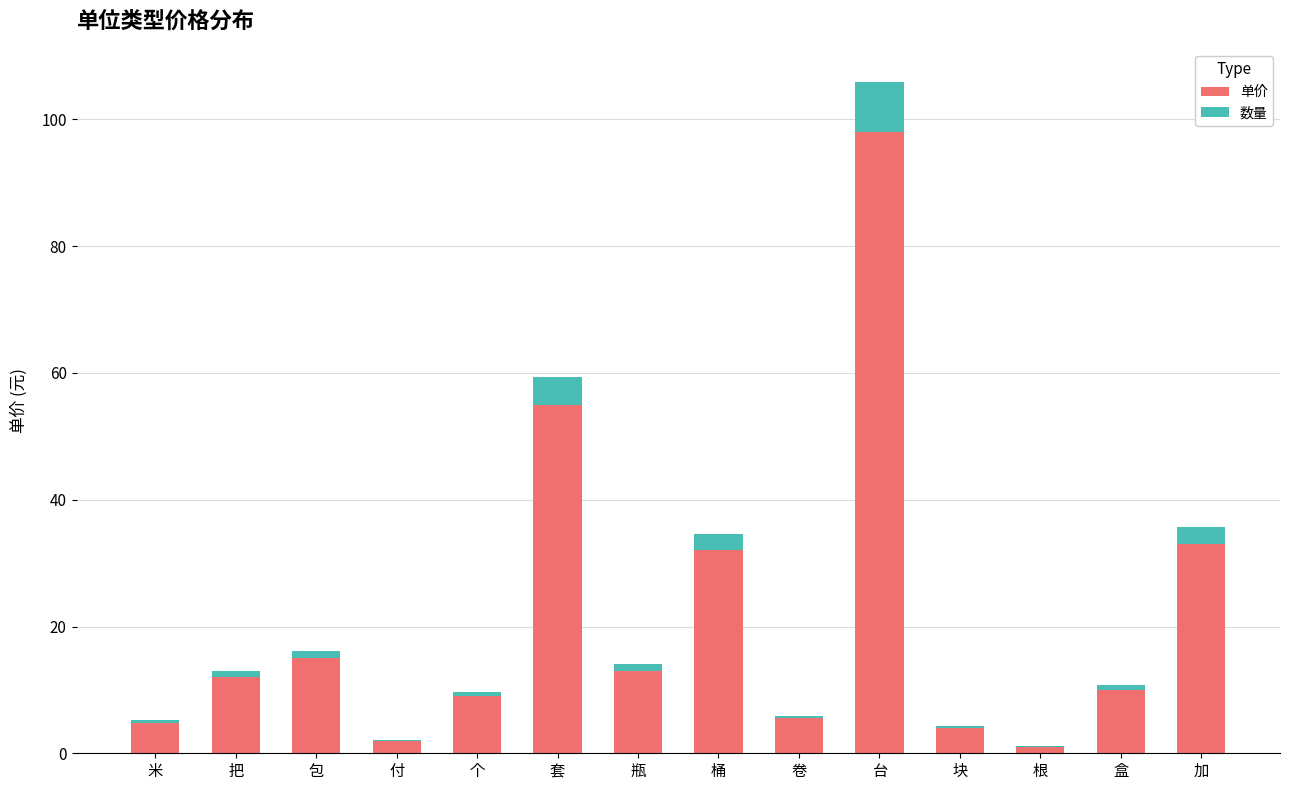

What is the sum of all 单价 values?

294.3